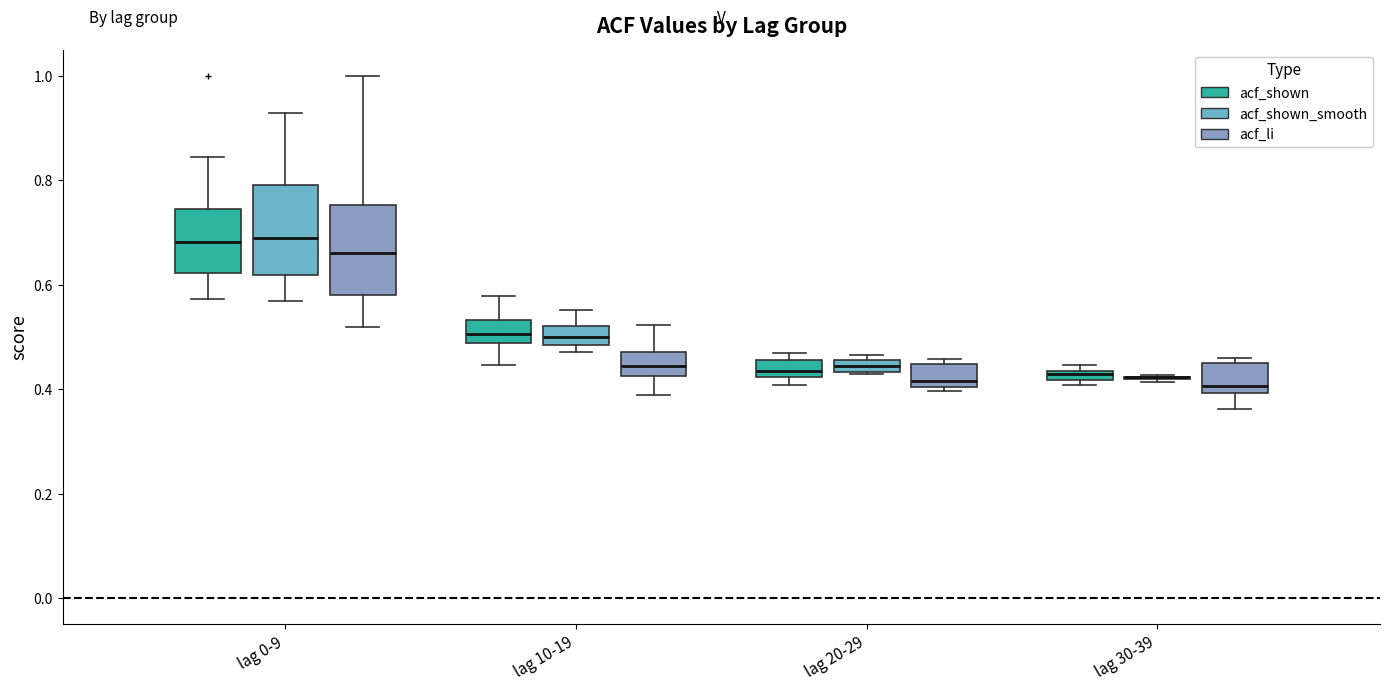

Where does the median line of the box for lag 20-29 (acf_shown) sit on the y-axis? The values are not printed on the chart, so give them approximately, as read against the axis.

0.44